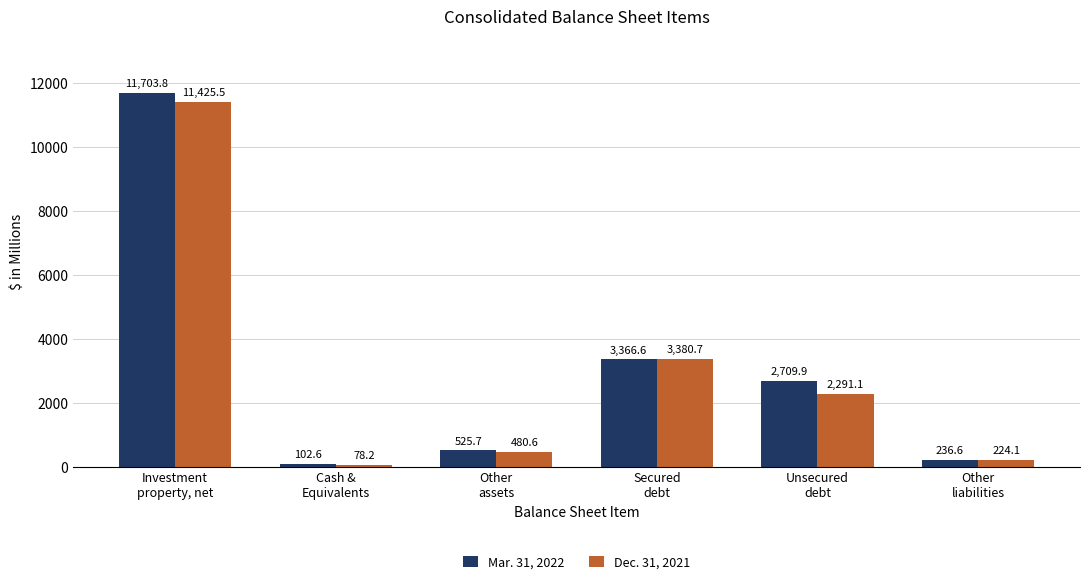

Rank the series at Investment
property, net from lowest to highest value.

Dec. 31, 2021, Mar. 31, 2022